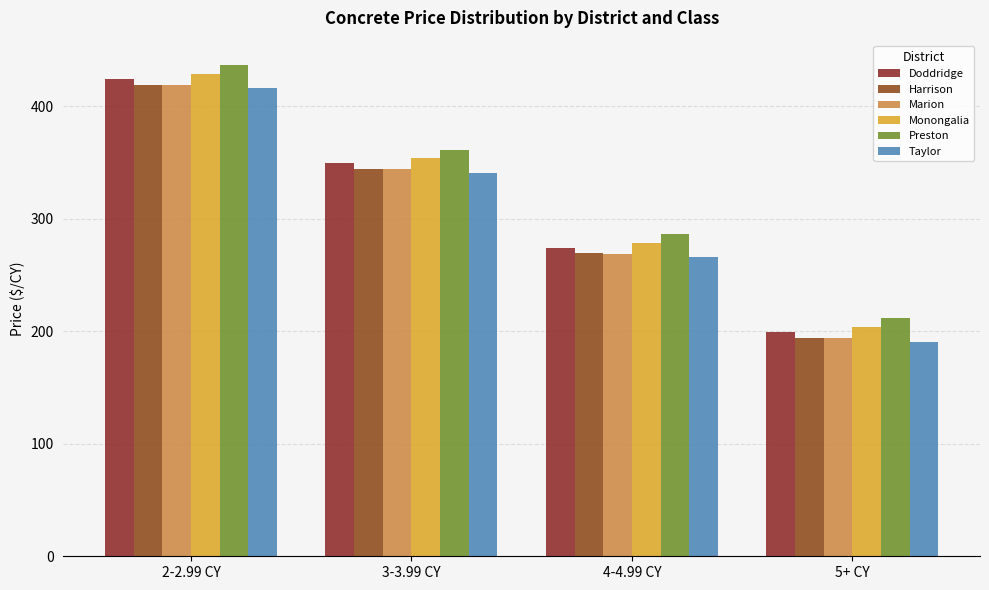

What is the value of the Preston bar at the 2nd from the left?

361.2